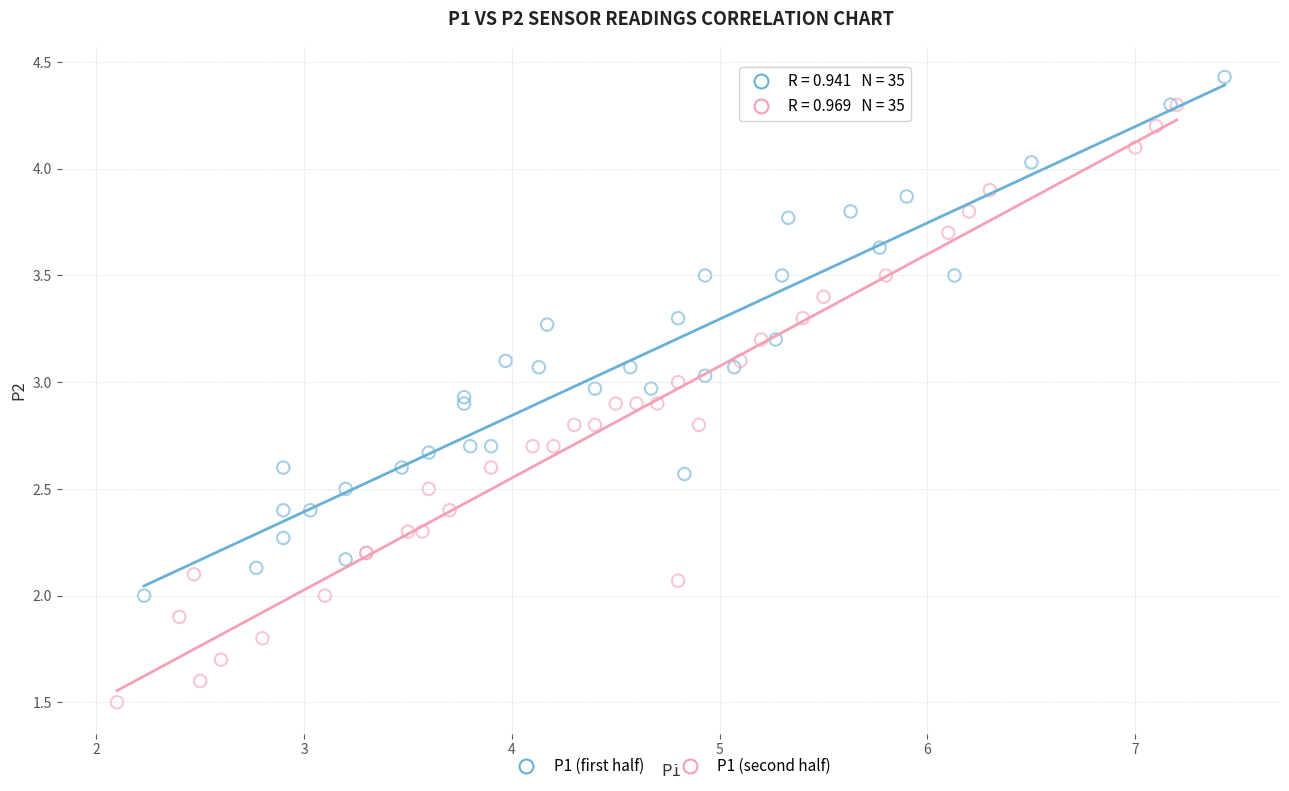

Which series reaches the maximum Y coordinate?

P1 (first half)